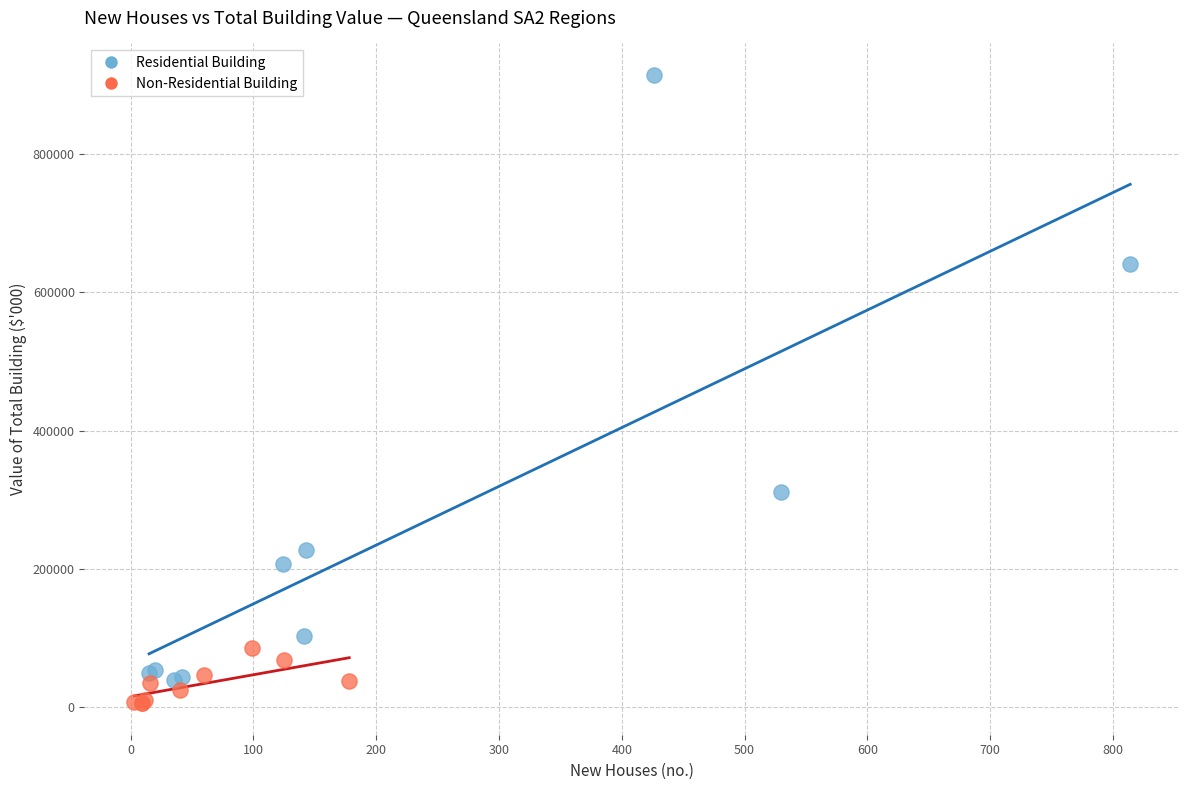

What are all the series names shown in the legend?

Residential Building, Non-Residential Building